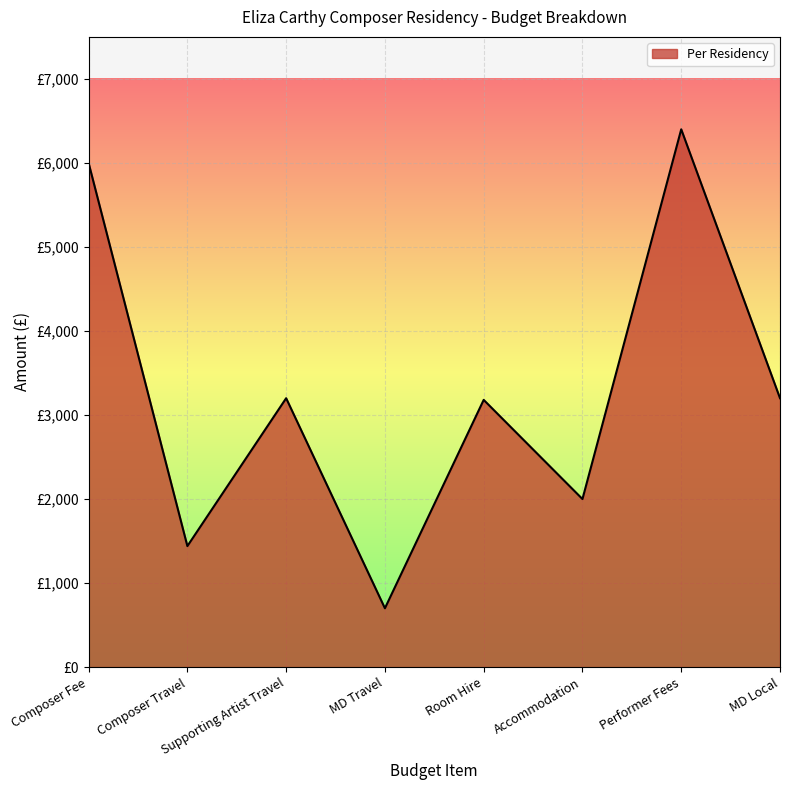

What is the smallest value displayed?

700